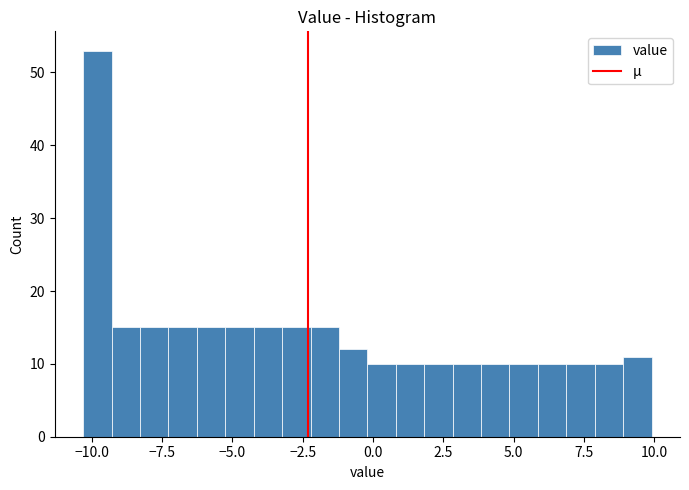

Around what value on the x-axis is the tallest bar? Give the approximate position of its centre, as read against the axis.

-10.0